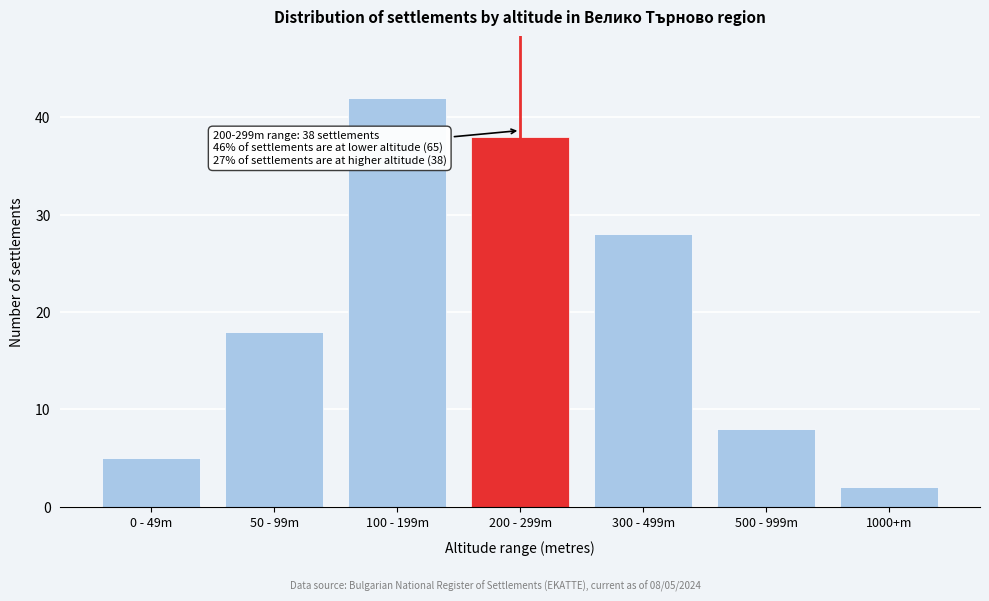

Reading left to right, list all the values displayed in this chart.

5	18	42	38	28	8	2